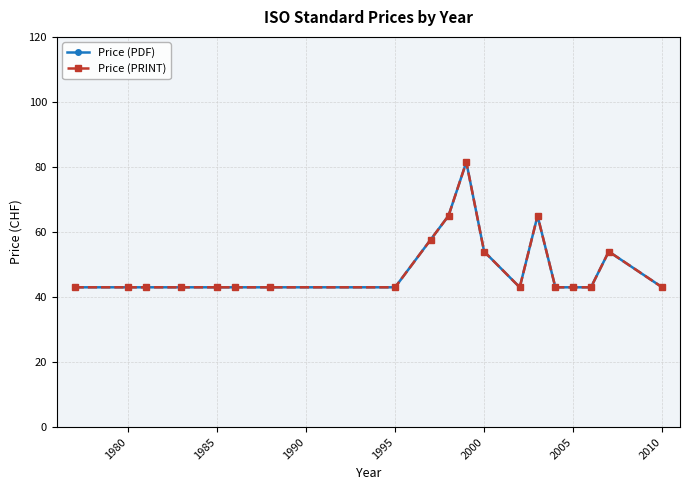

Reading left to right, extract all data points from this chart.

Price (PDF): 43.0	43.0	43.0	43.0	43.0	43.0	43.0	43.0	57.7	65.0	81.5	54.0	43.0	65.0	43.0	43.0	43.0	54.0	43.0
Price (PRINT): 43.0	43.0	43.0	43.0	43.0	43.0	43.0	43.0	57.7	65.0	81.5	54.0	43.0	65.0	43.0	43.0	43.0	54.0	43.0